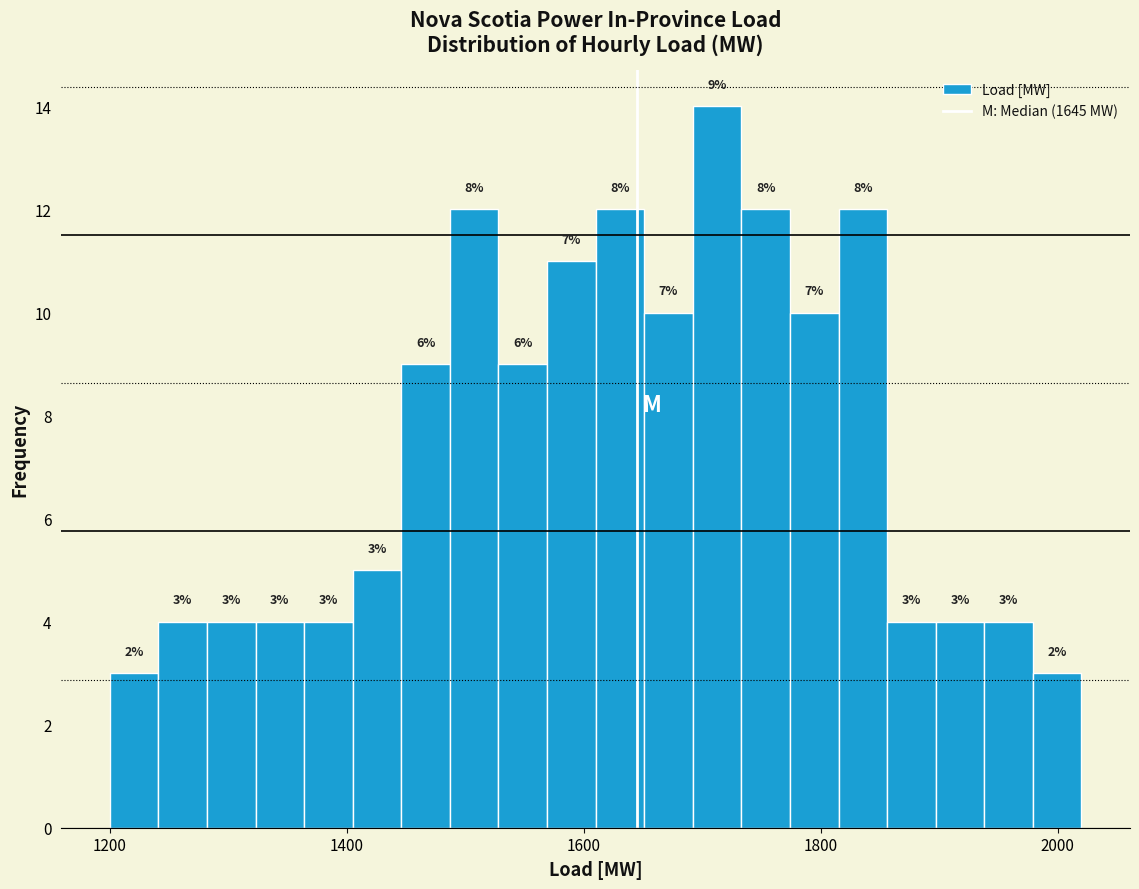

Read against the x-axis, roughly where is the centre of the tallest bar?

1720